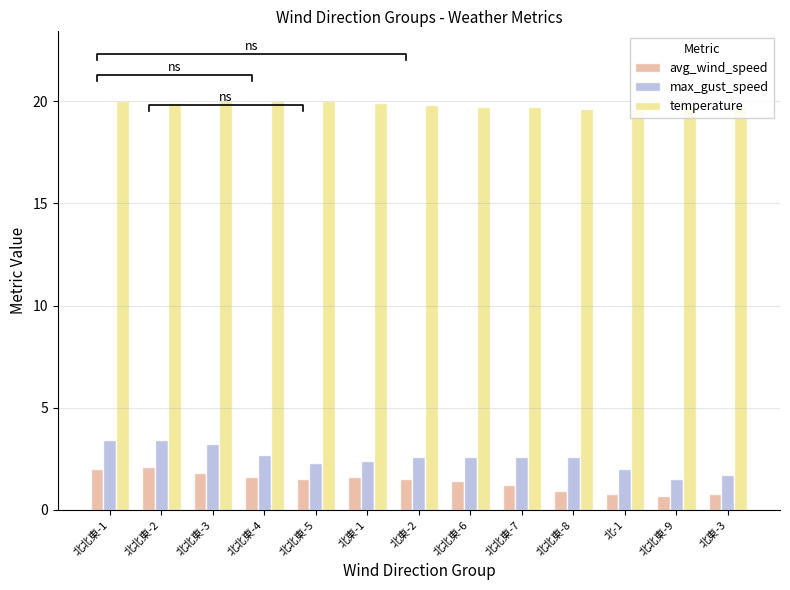

What is the value of the max_gust_speed bar at the 9th from the left?

2.6